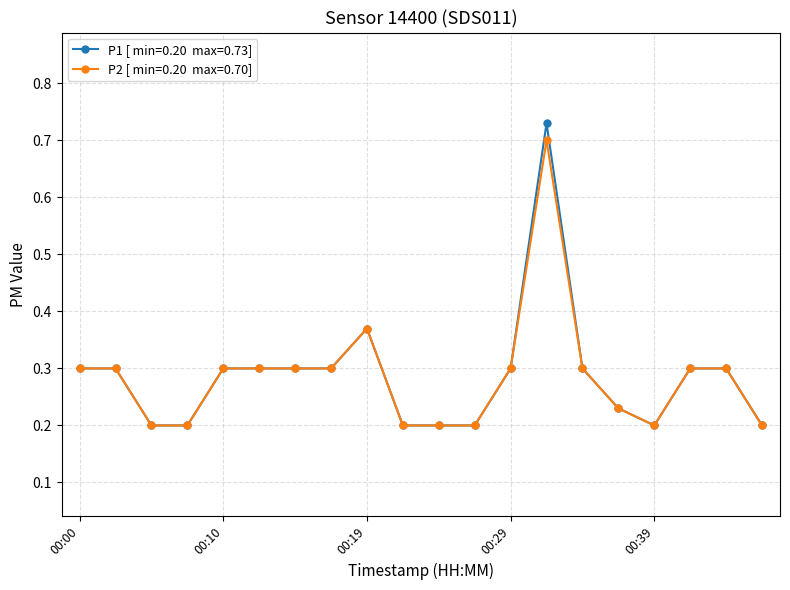

The P2 series shows 0.1 at 00:29. True or false?

False